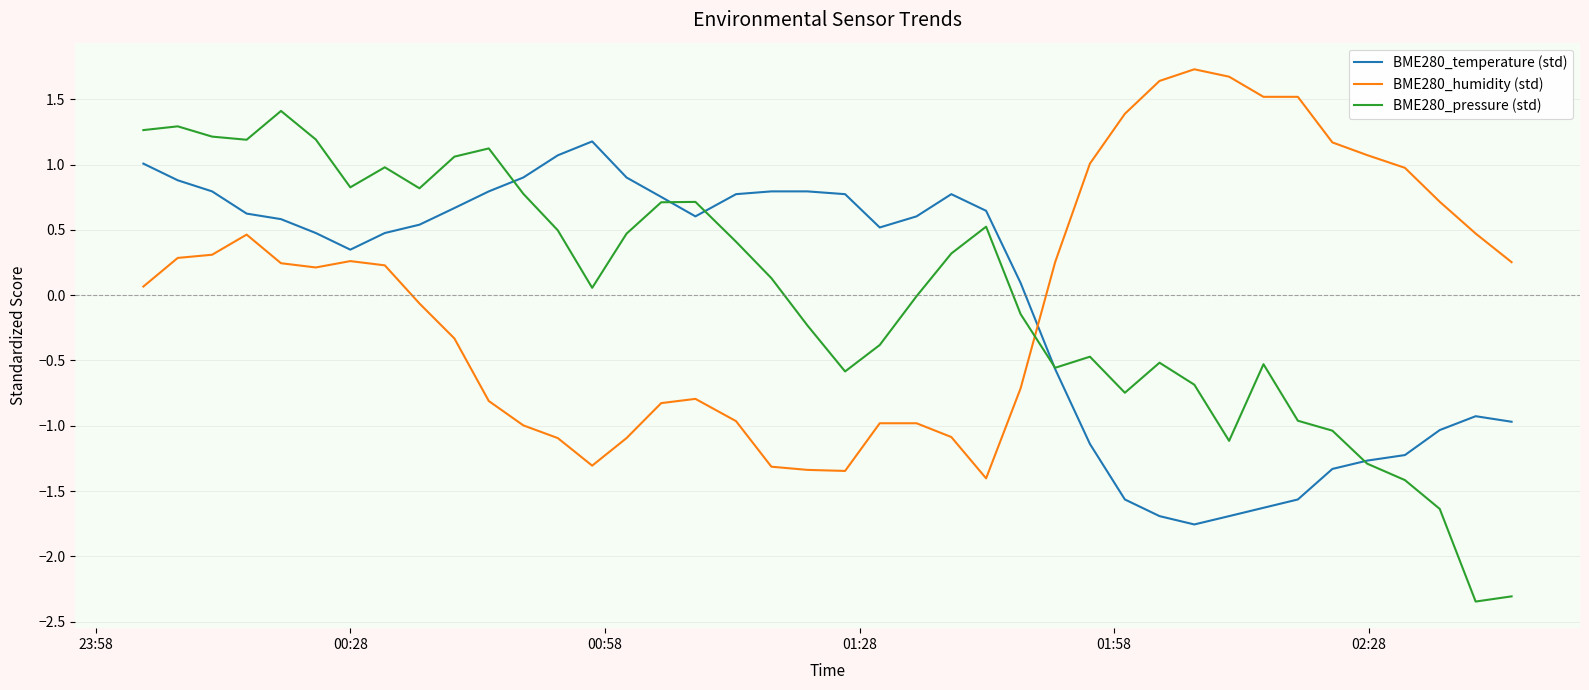

Rank the series by their maximum value, from lowest to highest.

BME280_temperature (std), BME280_pressure (std), BME280_humidity (std)